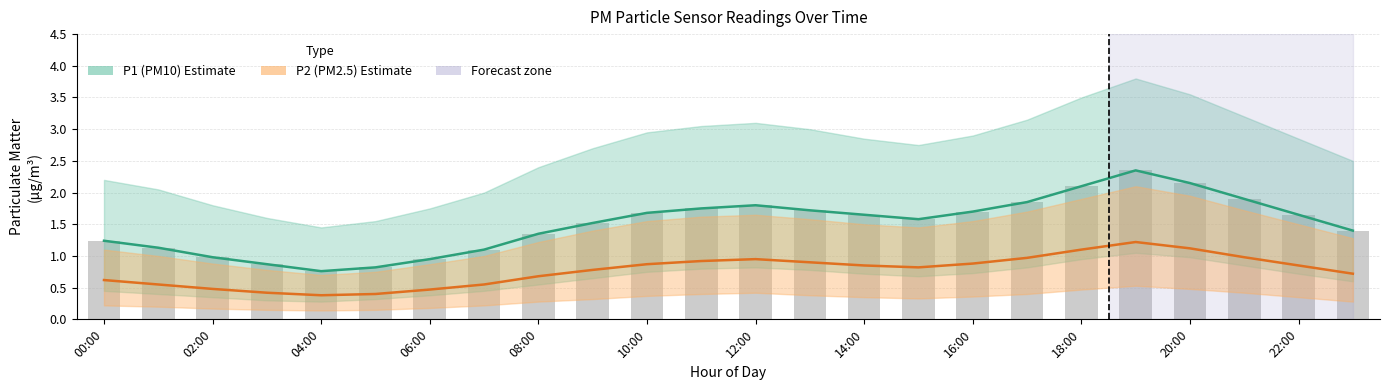

The Raw P1 series shows 2.8 at 17. True or false?

False